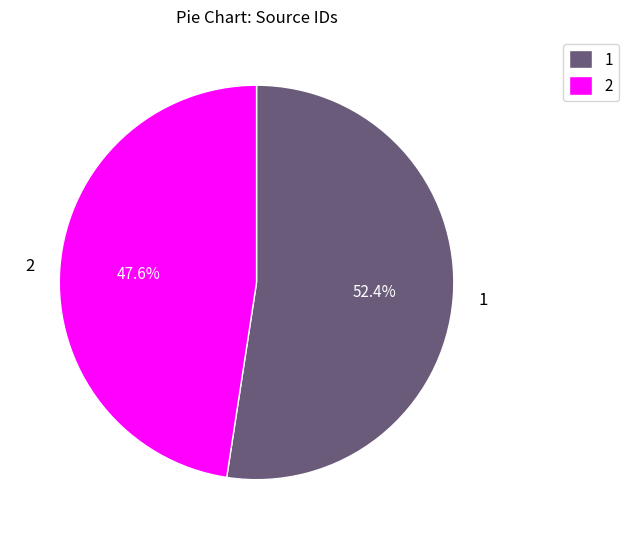

Rank the categories by value from highest to lowest.

1, 2